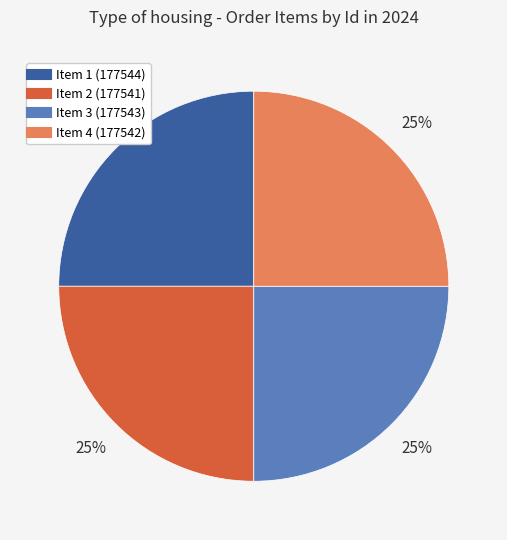

Does any single category account for the majority?

No